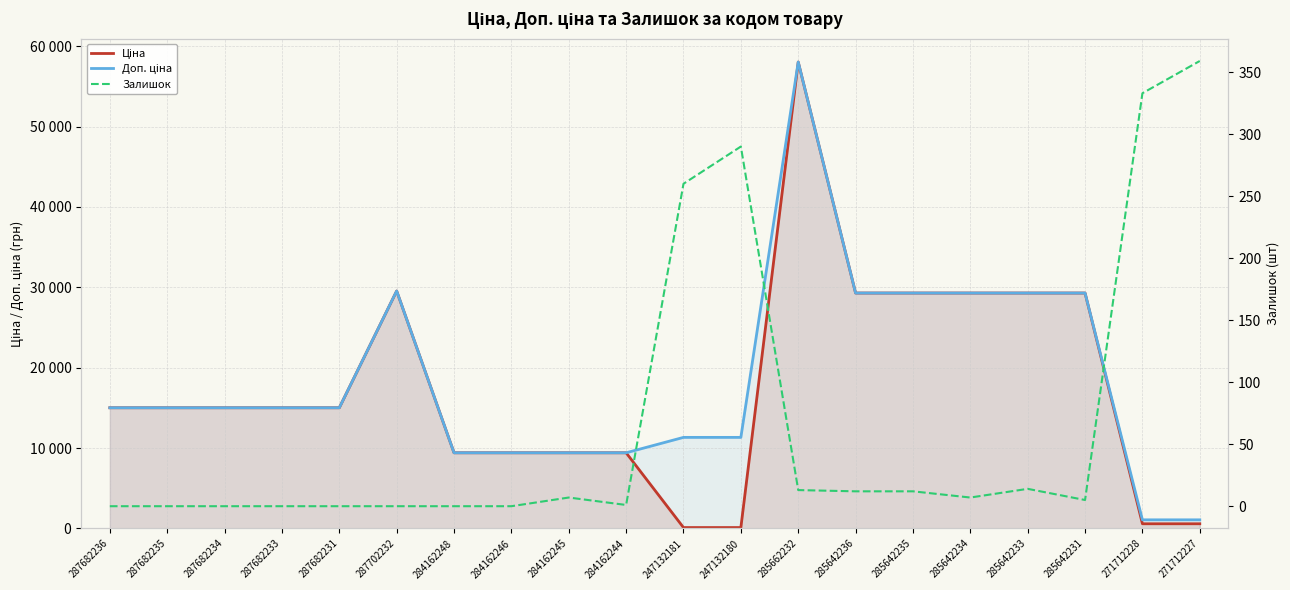

What are all the series names shown in the legend?

Ціна, Доп. ціна, Залишок